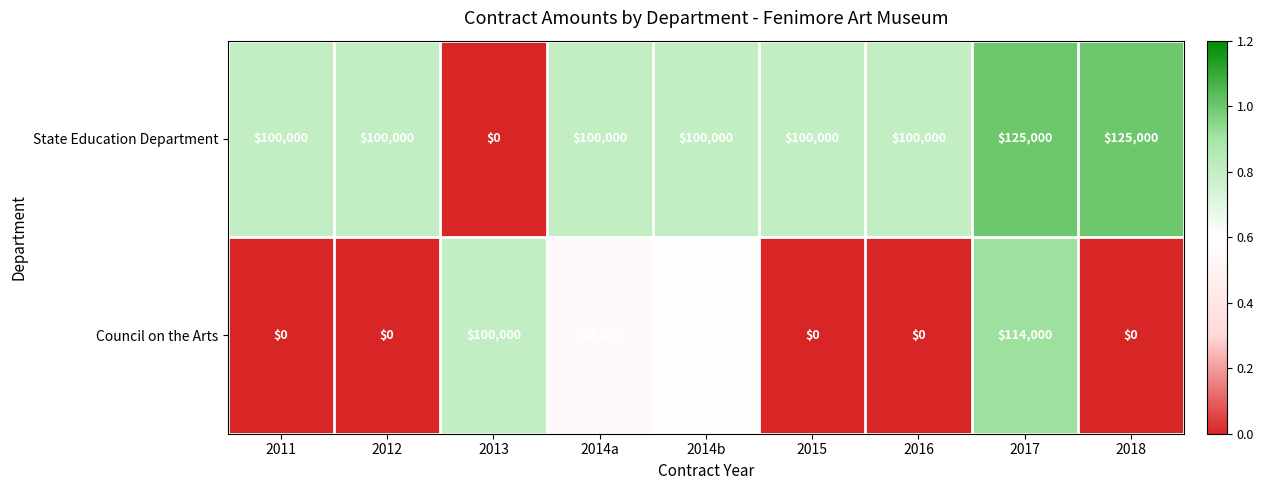

Rank the series at 2015 from lowest to highest value.

Council on the Arts, State Education Department